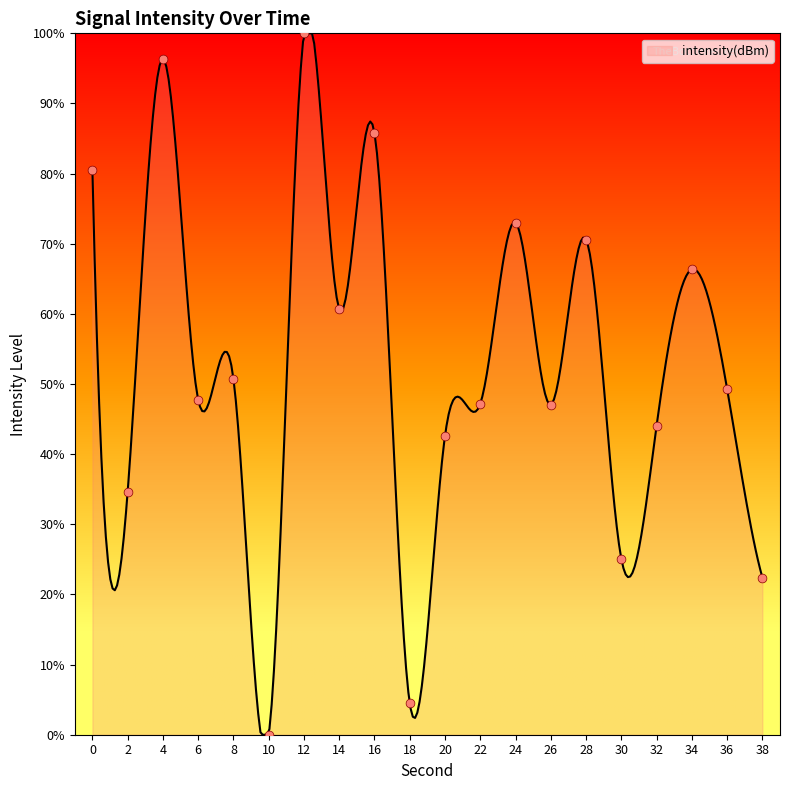

Approximately how many times larger is the value at 0 compared to 22?

1.7